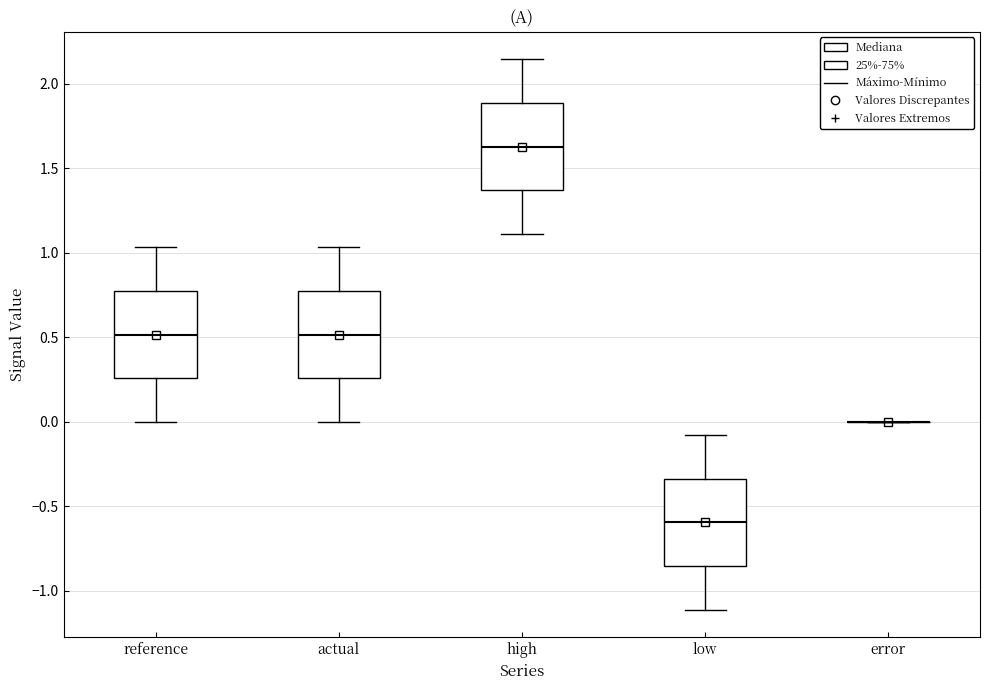

Reading left to right, read every box against the y-axis: the position of its median line, the range the box covers, and the ends of its whiskers. The values are not printed on the chart, so give them approximately, as read against the axis.

reference: median 0.50, box 0.25 to 0.80, whiskers 0.00 to 1.05
actual: median 0.50, box 0.25 to 0.80, whiskers 0.00 to 1.05
high: median 1.65, box 1.35 to 1.90, whiskers 1.10 to 2.15
low: median -0.60, box -0.85 to -0.35, whiskers -1.10 to -0.10
error: box collapsed to a line at 0.00, whiskers 0.00 to 0.00